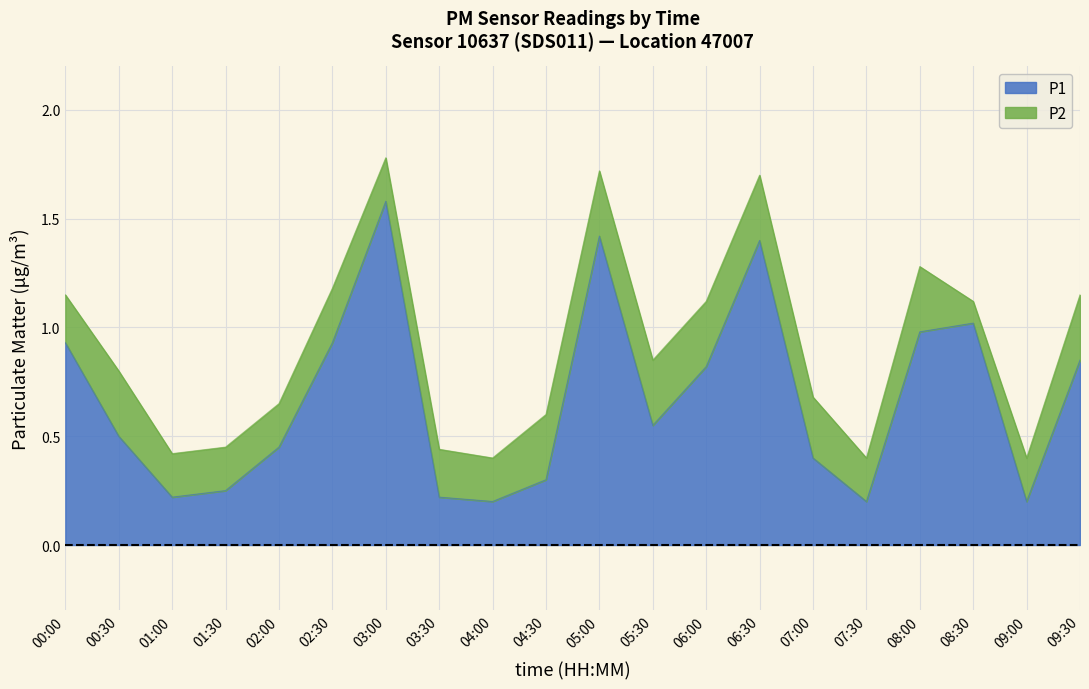

The chart shows a value of 1.3 at 02:30. True or false?

False